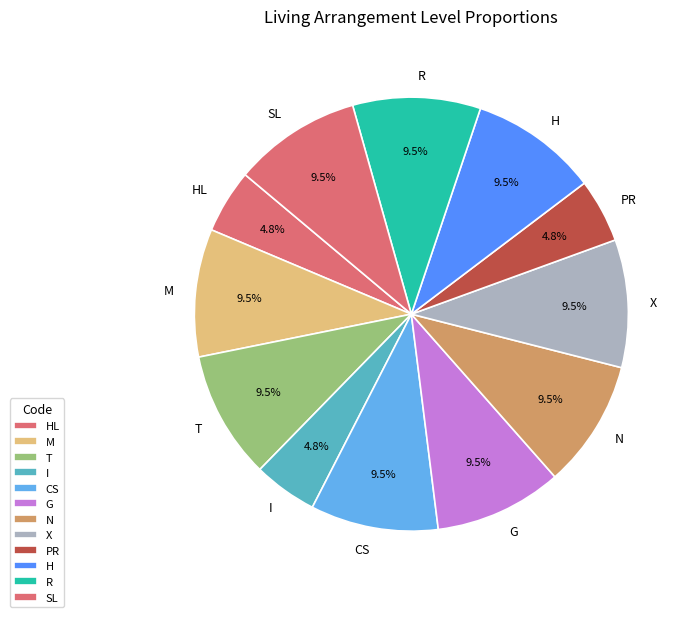

Is there any slice that represents more than half of the pie?

No